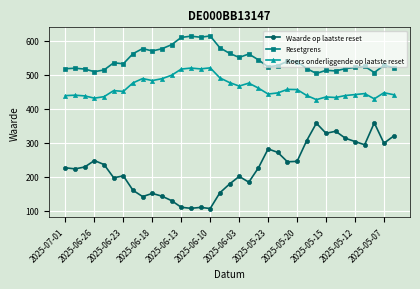

At how many categories does at least one series exceed 351?

35